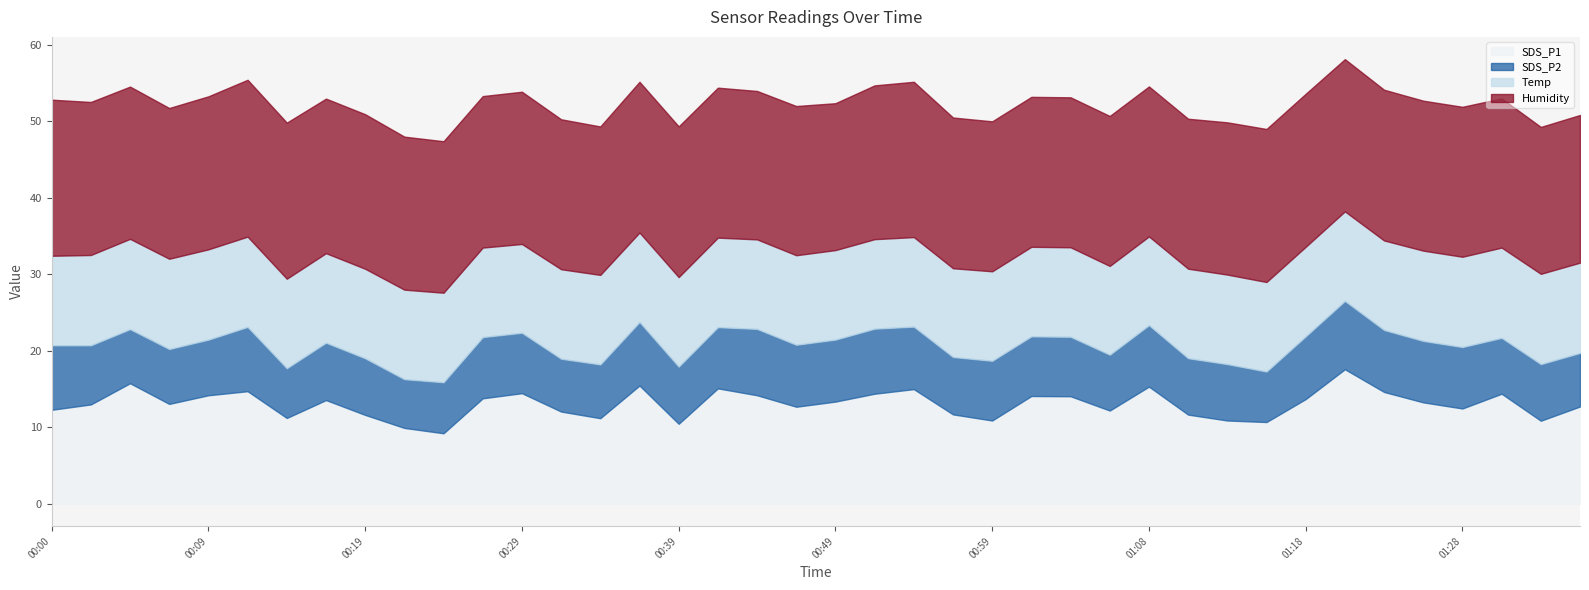

List the labels in order of Temp value, smallest first.

00:29, 00:56, 01:06, 01:08, 00:00, 00:14, 00:17, 00:19, 00:22, 00:24, 00:27, 00:32, 00:34, 00:36, 00:39, 00:41, 00:44, 00:46, 00:49, 00:51, 00:54, 00:59, 01:01, 01:03, 01:11, 01:13, 01:16, 01:18, 01:21, 01:23, 00:02, 00:05, 00:07, 00:09, 00:12, 01:26, 01:28, 01:30, 01:33, 01:35